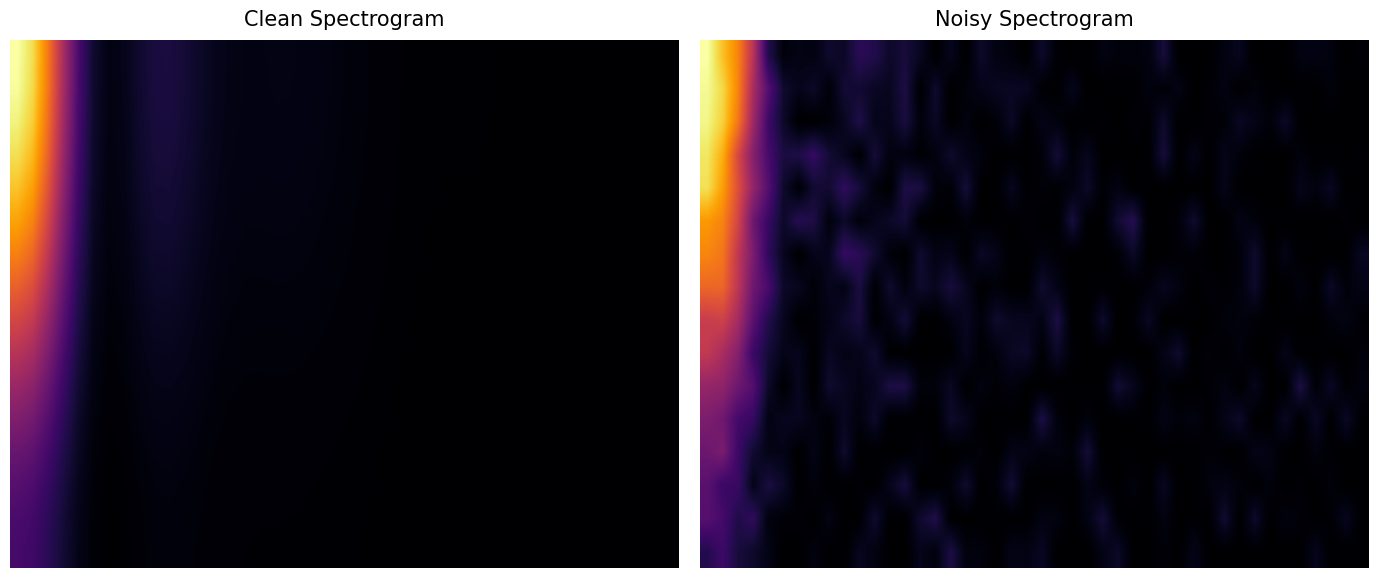

What is the greatest value displayed?

1853